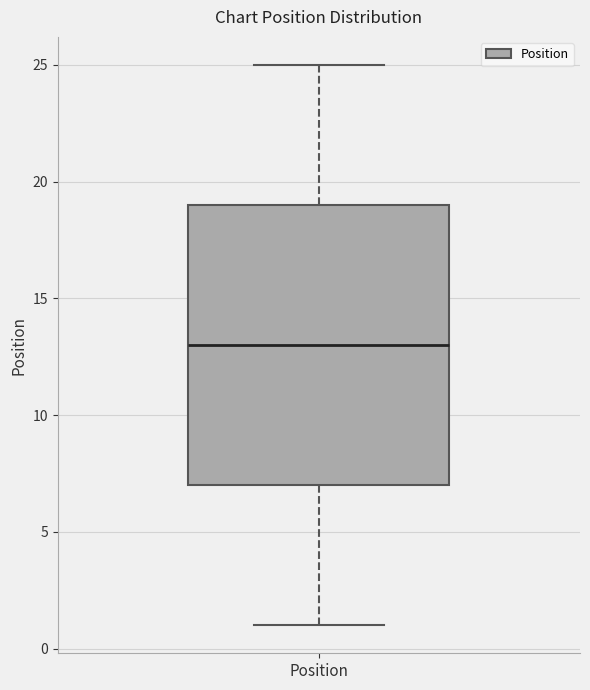

Transcribe this box plot: give where the median line is, the range the box spans, and where the two whiskers end, as read against the y-axis. The values are not printed on the chart, so give them approximately, as read against the axis.

median 13, box 7 to 19, whiskers 1 to 25